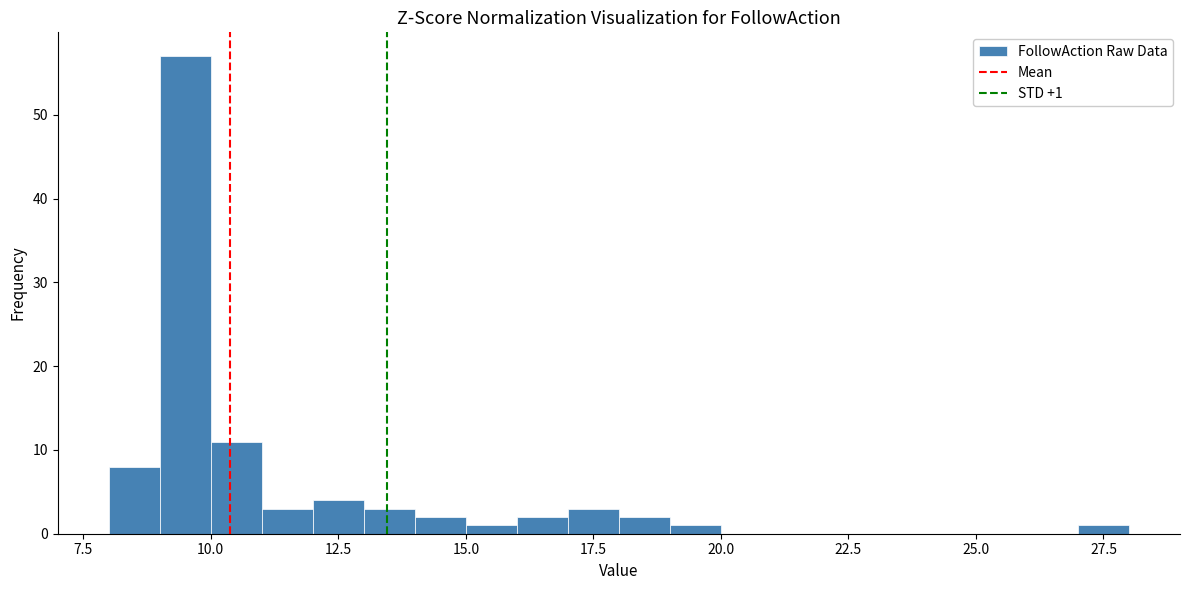

Around what value on the x-axis is the tallest bar? Give the approximate position of its centre, as read against the axis.

9.5